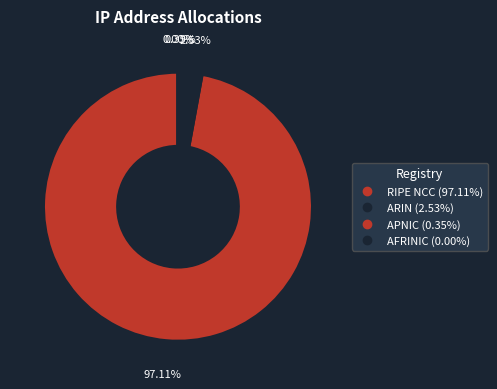

To the nearest percent, what percentage of the pie is ARIN?

3%